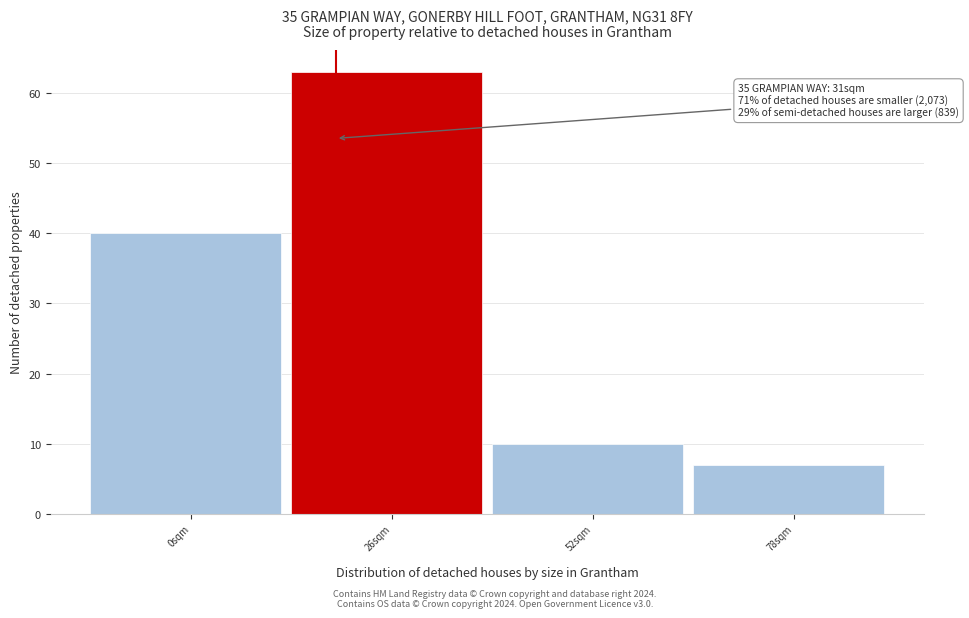

Reading left to right, list all the values displayed in this chart.

40	63	10	7